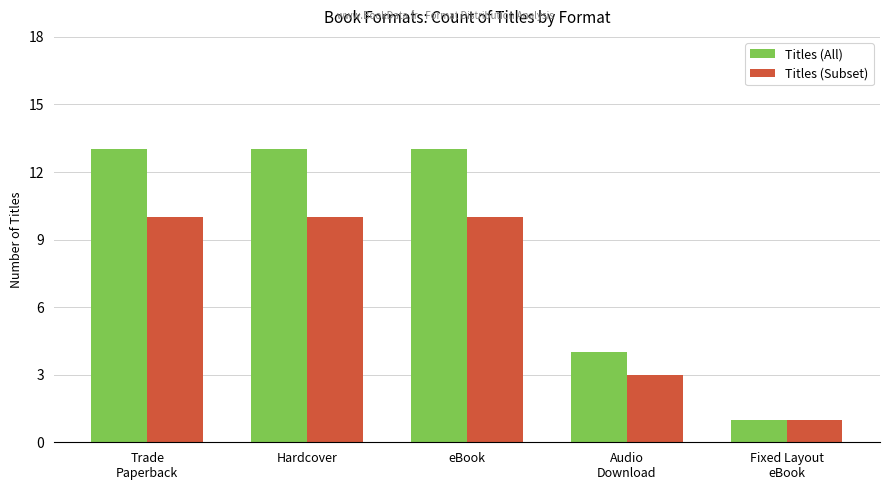

What position from the right is Fixed Layout
eBook?

1